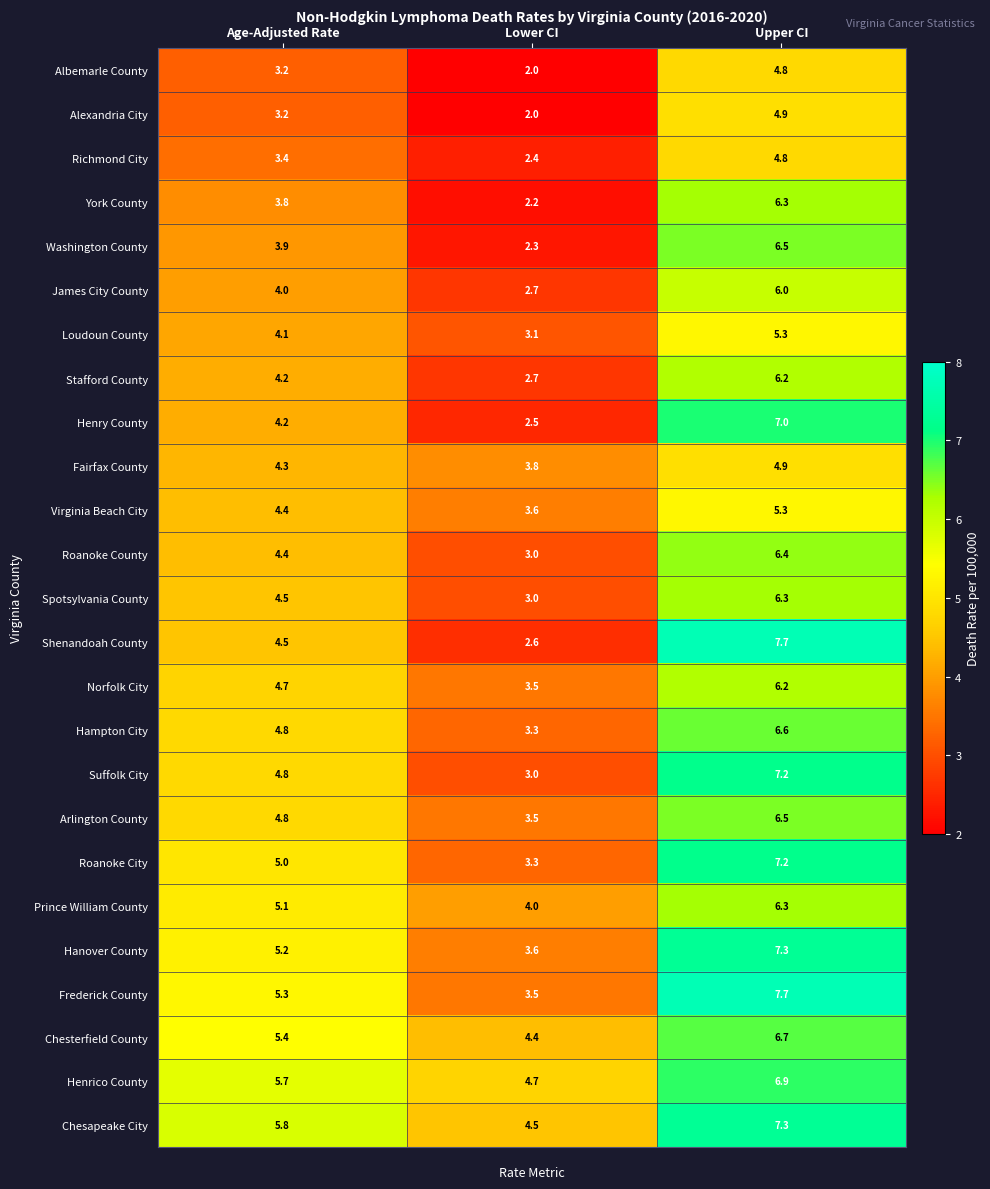

What is the difference between the maximum and minimum values in the James City County series?

3.3